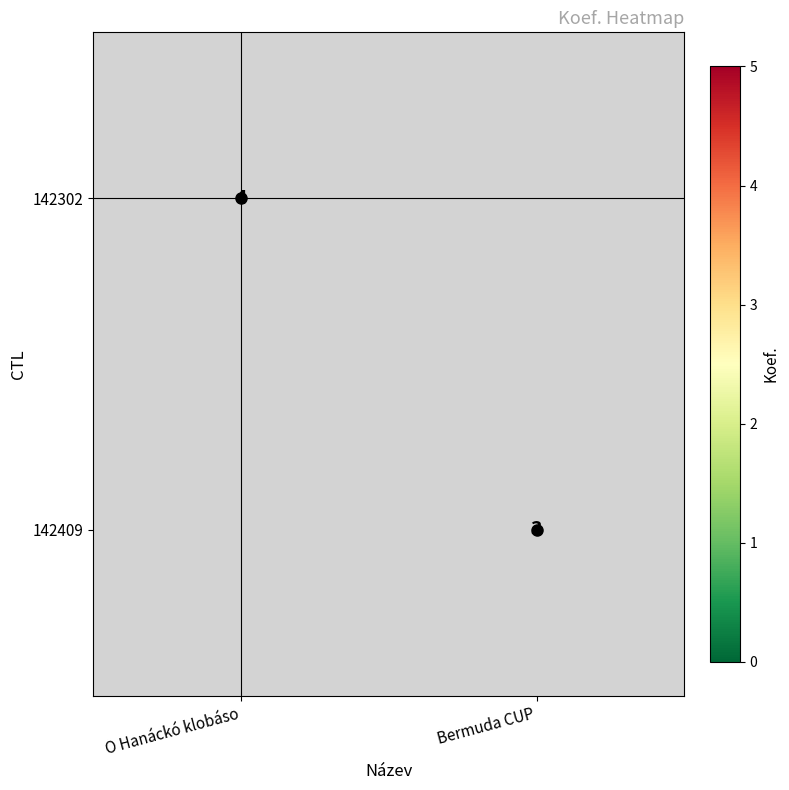

The 142409 series shows 3 at Bermuda CUP. True or false?

True